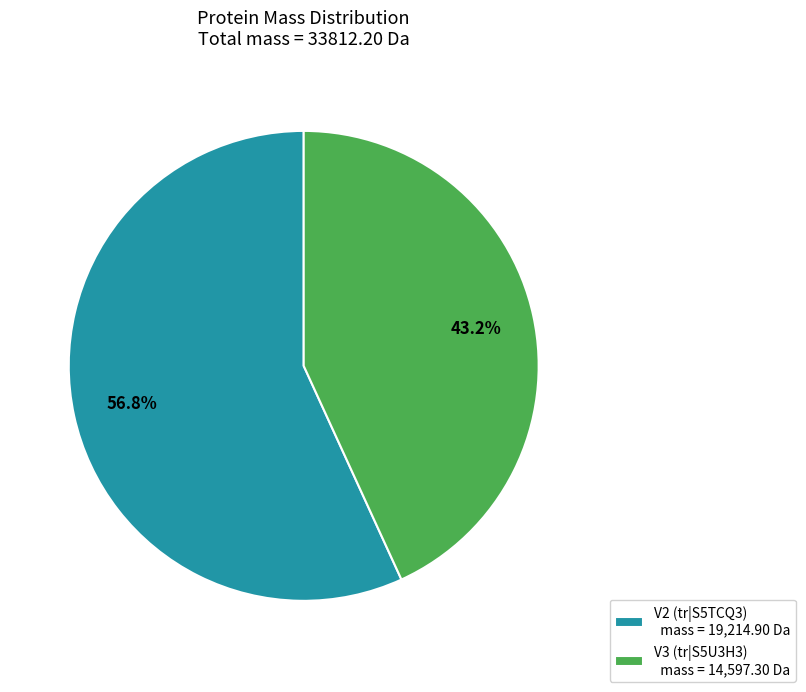

To the nearest percent, what is the average slice percentage?

50%